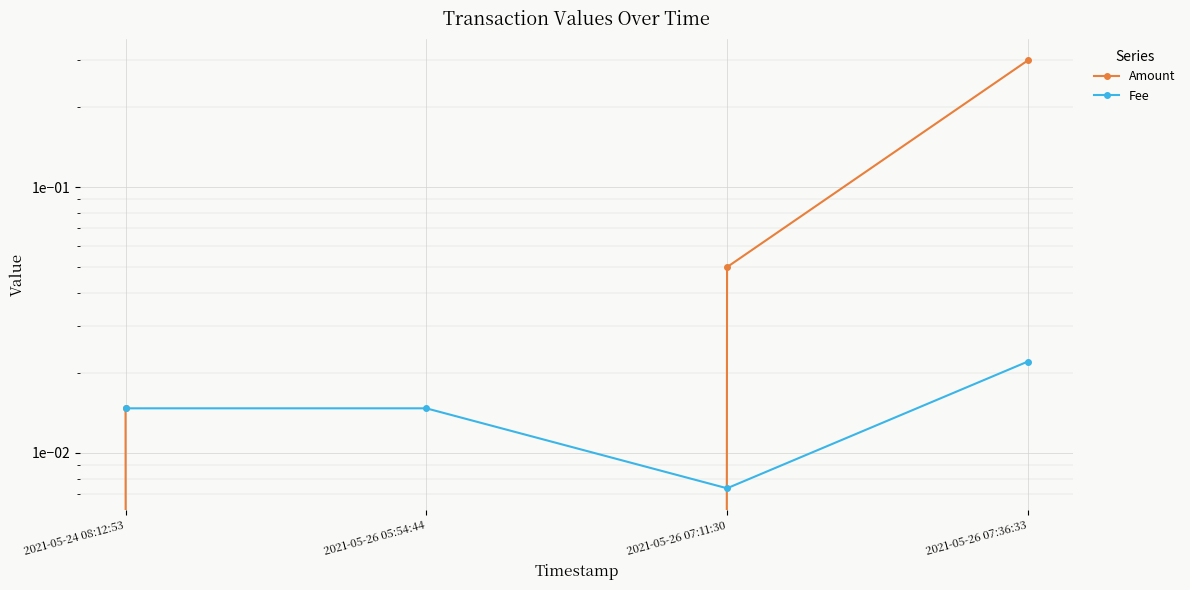

True or false: Fee and Amount intersect in this chart.

True